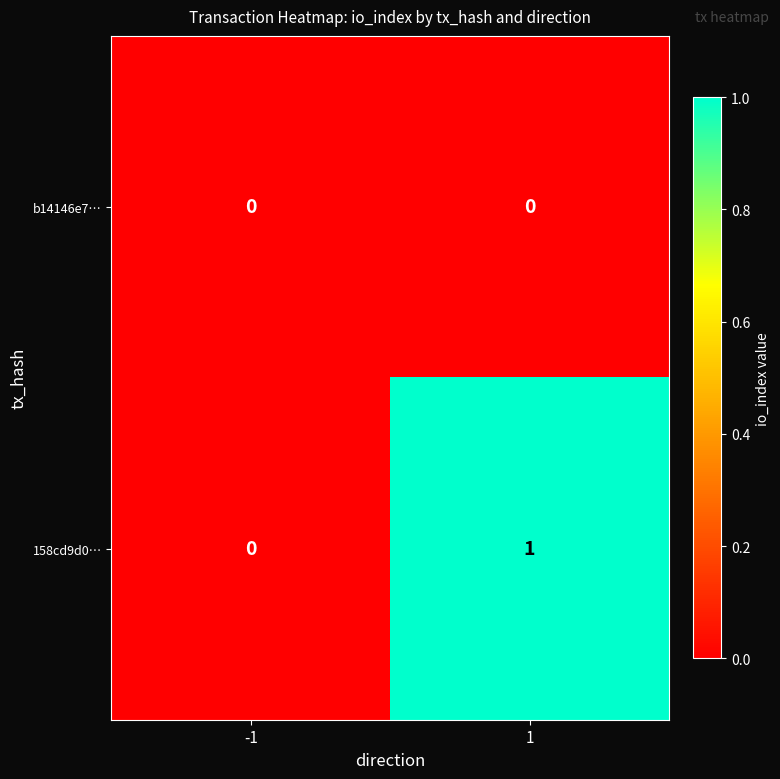

Reading left to right, what are all the values shown in this chart?

b14146e7…: 0	0
158cd9d0…: 0	1